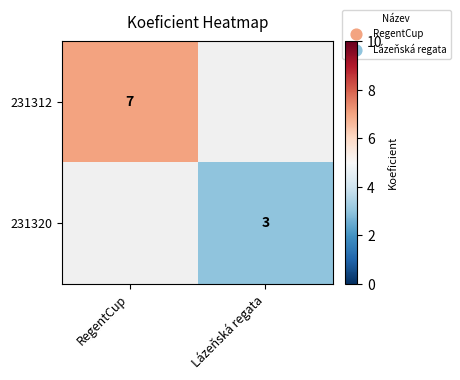

Is it true that 231312 equals 7 at RegentCup?

True